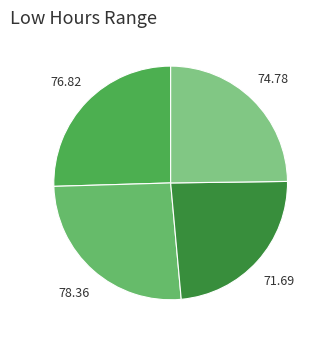

How many slices are in this pie chart?

4